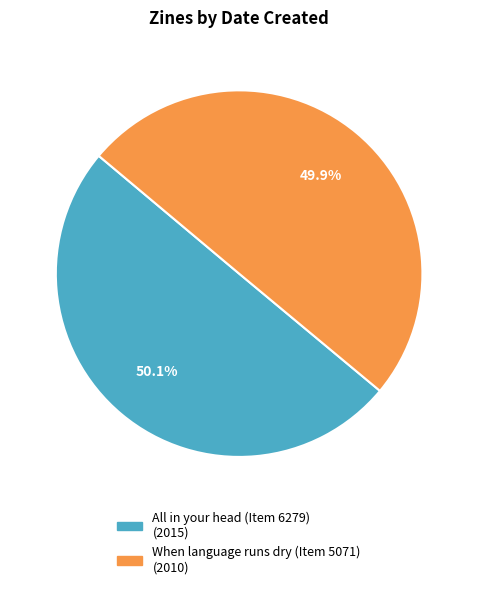

What percentage is the When language runs dry (Item 5071) slice, to the nearest percent?

50%